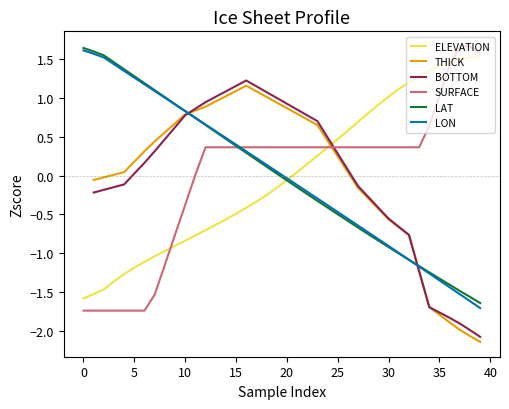

Which has a higher value, 14 or 24?

24